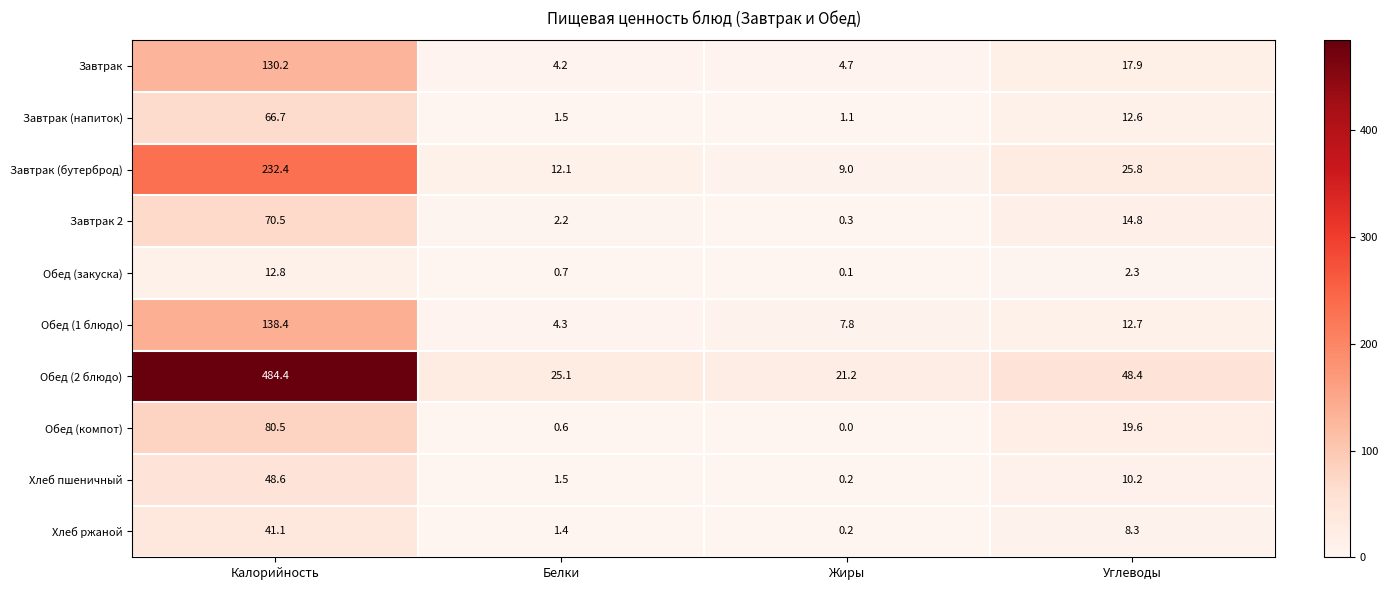

Rank the series by their maximum value, from highest to lowest.

Обед (2 блюдо), Завтрак (бутерброд), Обед (1 блюдо), Завтрак, Обед (компот), Завтрак 2, Завтрак (напиток), Хлеб пшеничный, Хлеб ржаной, Обед (закуска)